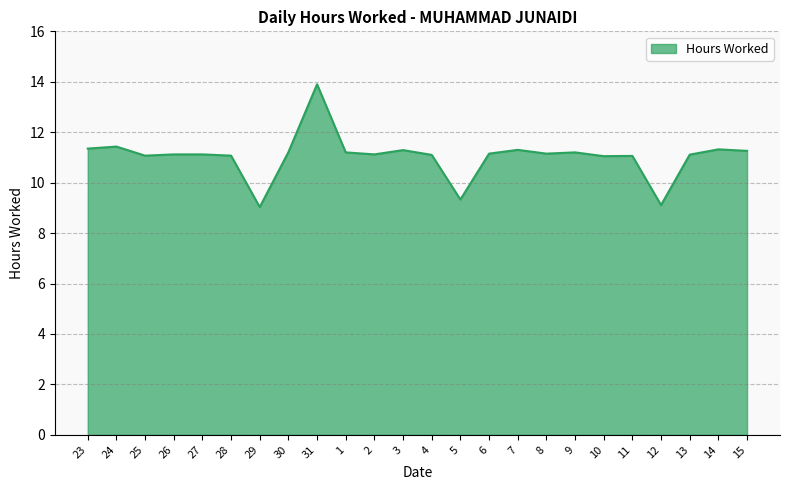

Approximately how many times larger is the value at 23 compared to 5?

1.2